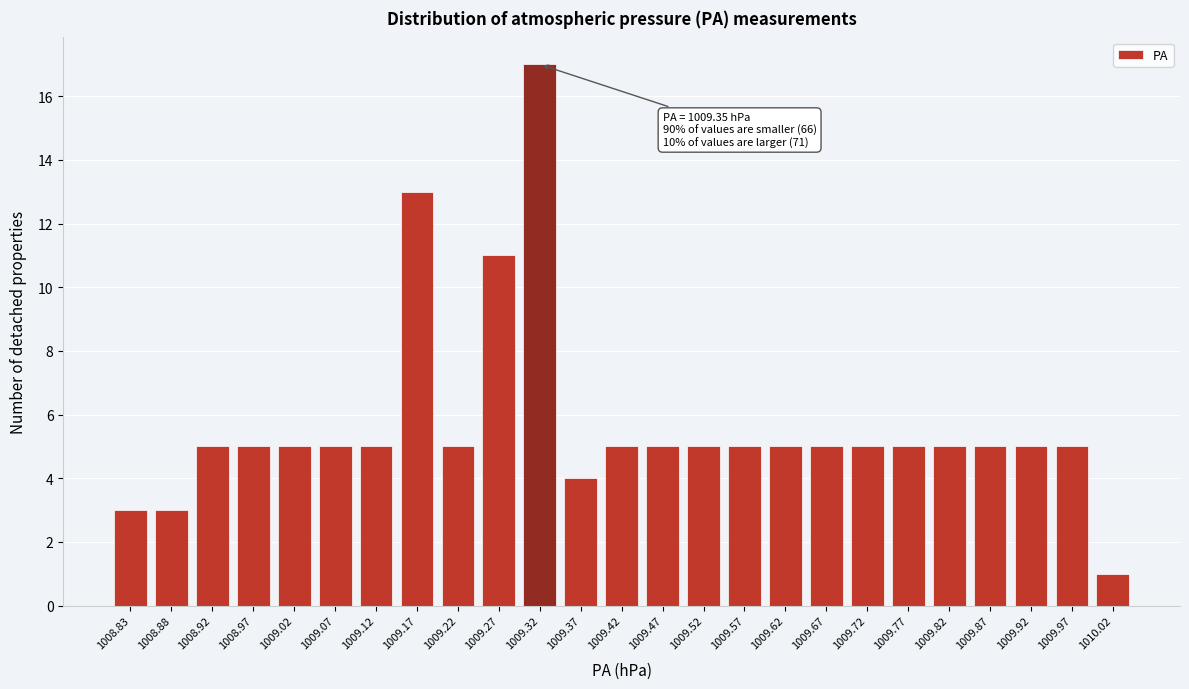

Reading left to right, extract all data points from this chart.

3	3	5	5	5	5	5	13	5	11	17	4	5	5	5	5	5	5	5	5	5	5	5	5	1